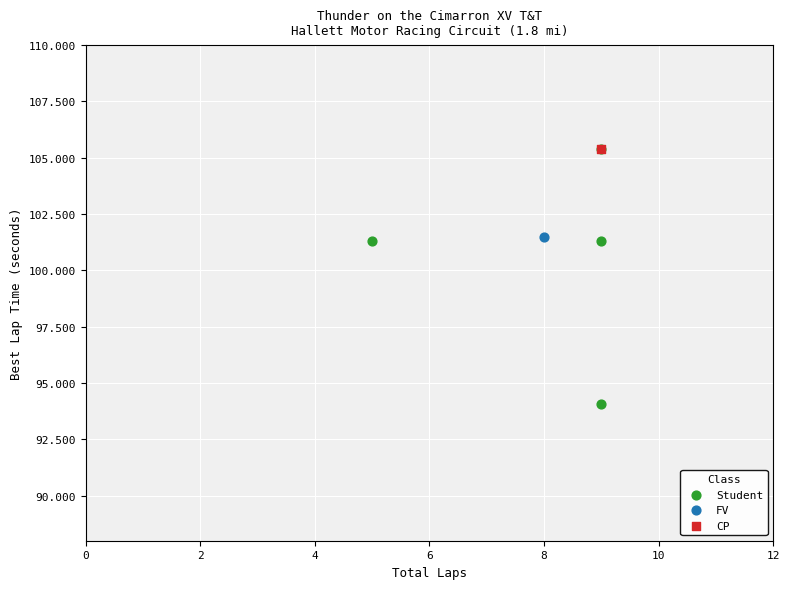

What are all the series names shown in the legend?

Student, FV, CP